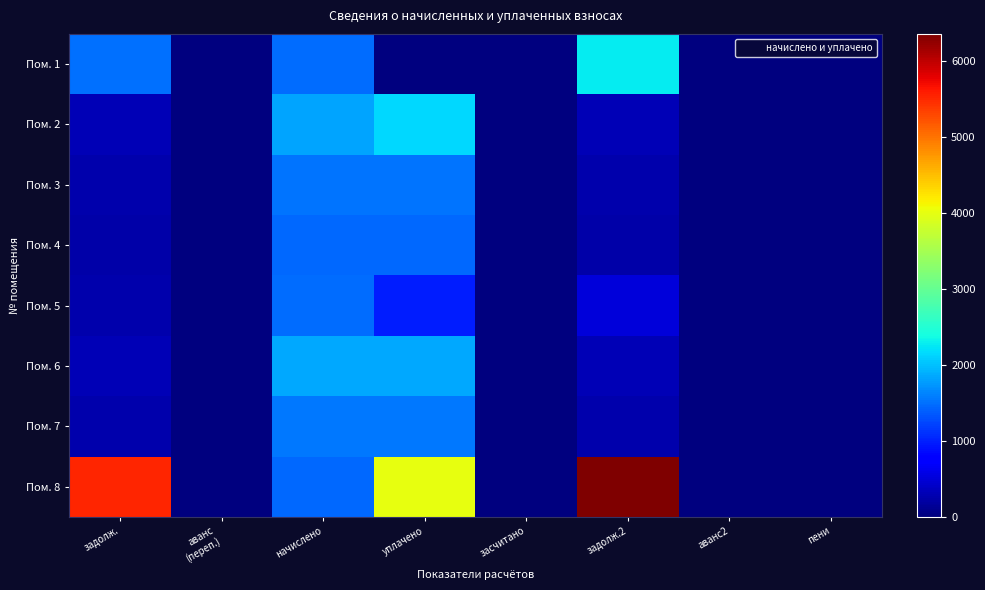

What is the maximum value shown in the chart?

6356.3